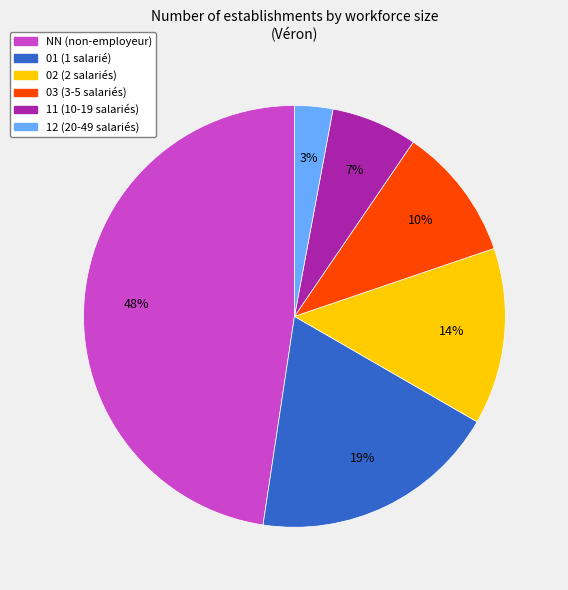

True or false: 02 accounts for 14% of the total.

True